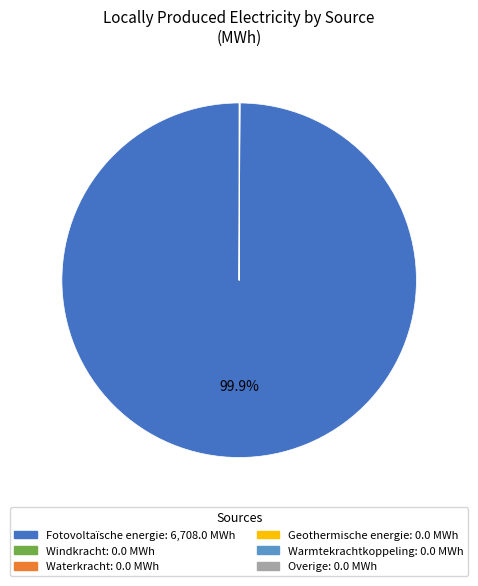

What is the largest slice in the pie chart?

Fotovoltaïsche energie